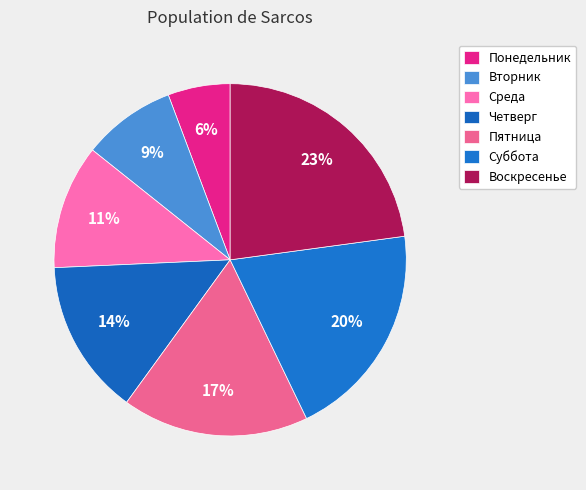

Is the sum of Среда and Понедельник greater than half?

No